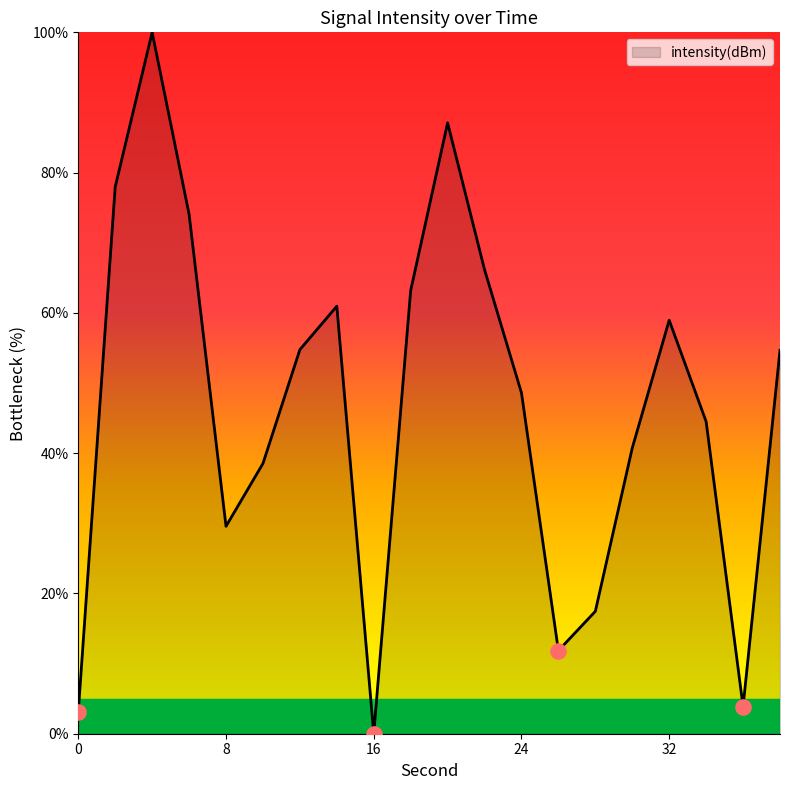

What is the difference between the maximum and minimum values?

100.0